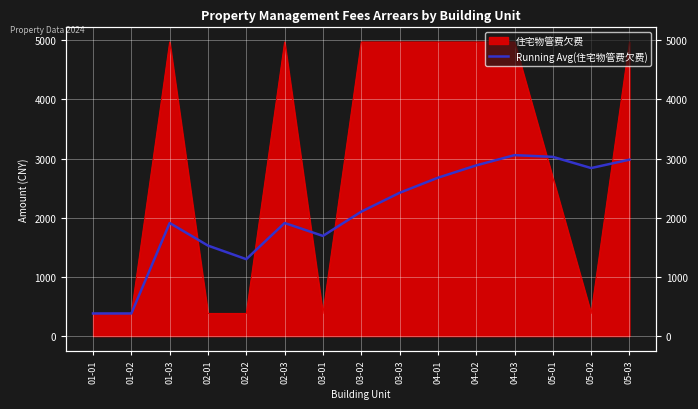

How many data points does each series have?

15